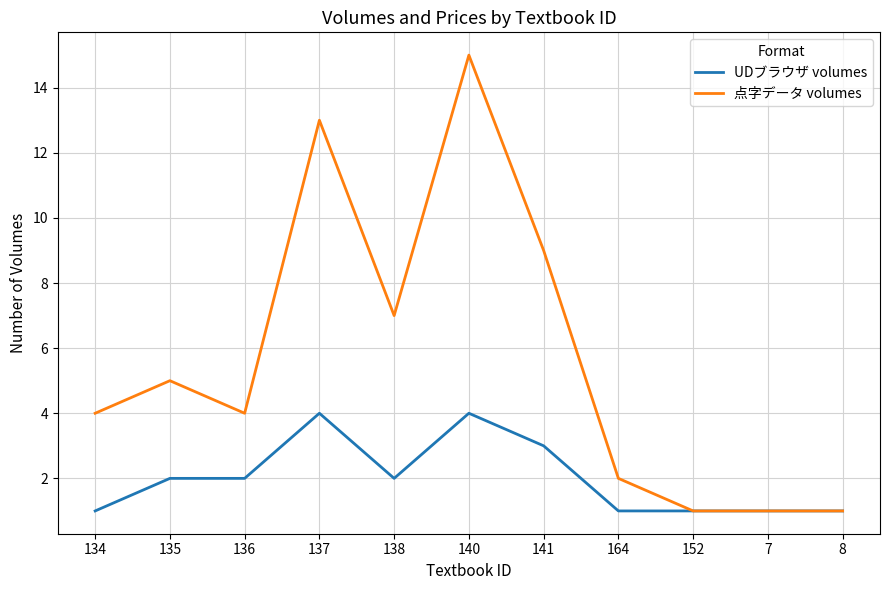

Reading left to right, what are all the values shown in this chart?

UDブラウザ volumes: 1	2	2	4	2	4	3	1	1	1	1
点字データ volumes: 4	5	4	13	7	15	9	2	1	1	1